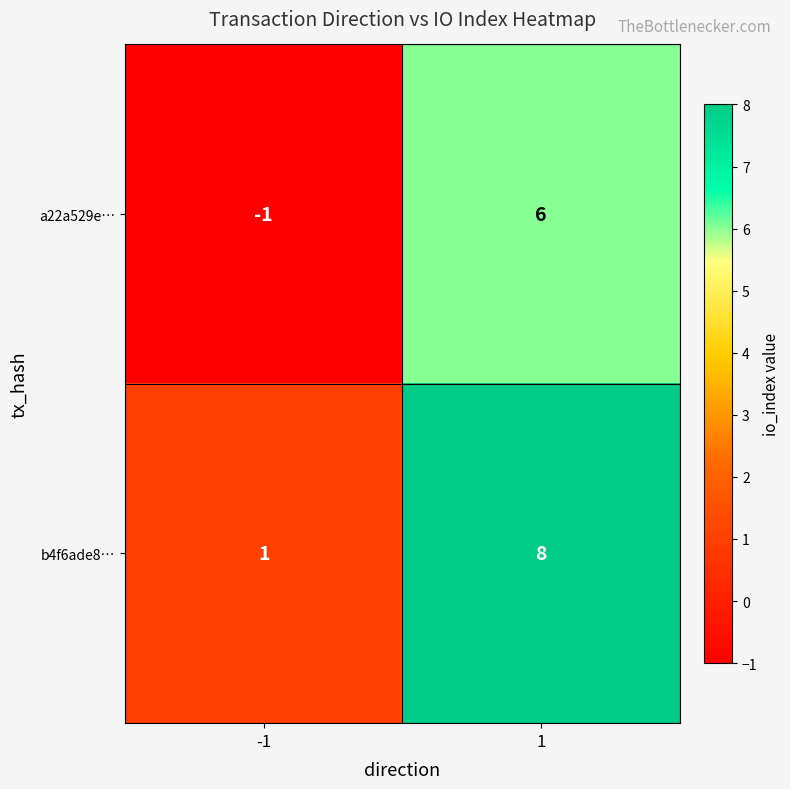

What value does the a22a529e… series have at 1?

6